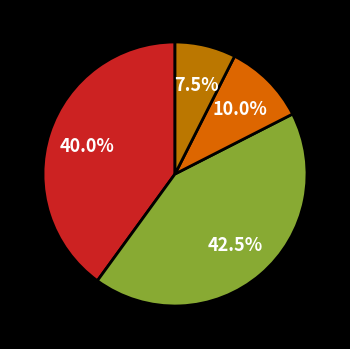

How many slices are in this pie chart?

4